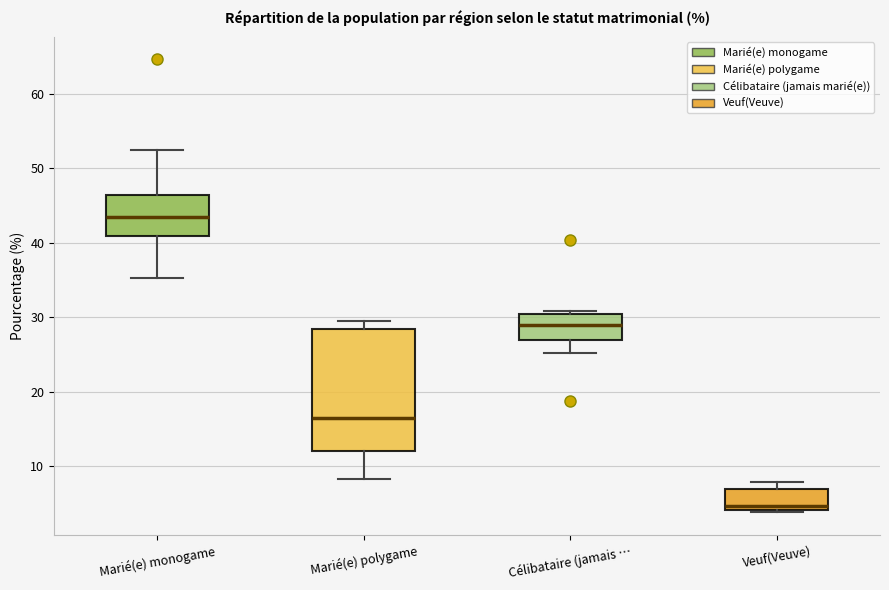

Reading left to right, transcribe this box plot: for each box, give where its median line is, the range the box spans, and where its two whiskers end, as read against the y-axis. The values are not printed on the chart, so give them approximately, as read against the axis.

Marié(e) monogame: median 43, box 41 to 46, whiskers 35 to 53
Marié(e) polygame: median 17, box 12 to 28, whiskers 8 to 30
Célibataire (jamais …: median 29, box 27 to 30, whiskers 25 to 31
Veuf(Veuve): median 5, box 4 to 7, whiskers 4 to 8